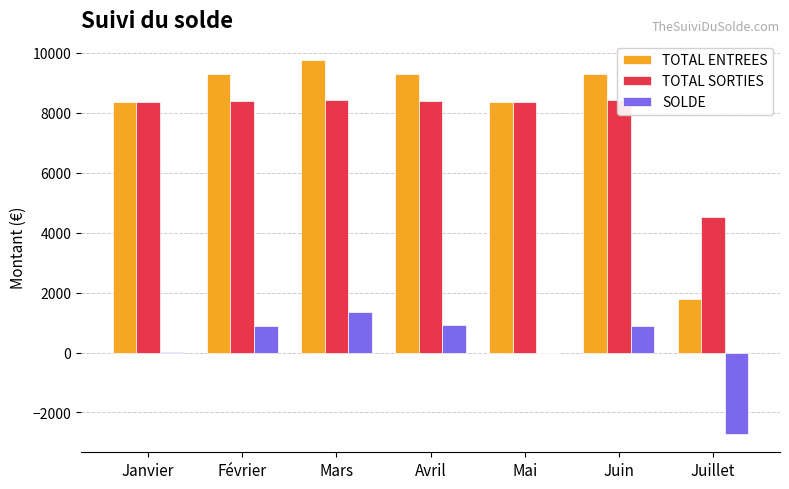

Is the value of TOTAL SORTIES at Mars greater than the value of SOLDE at Janvier?

Yes